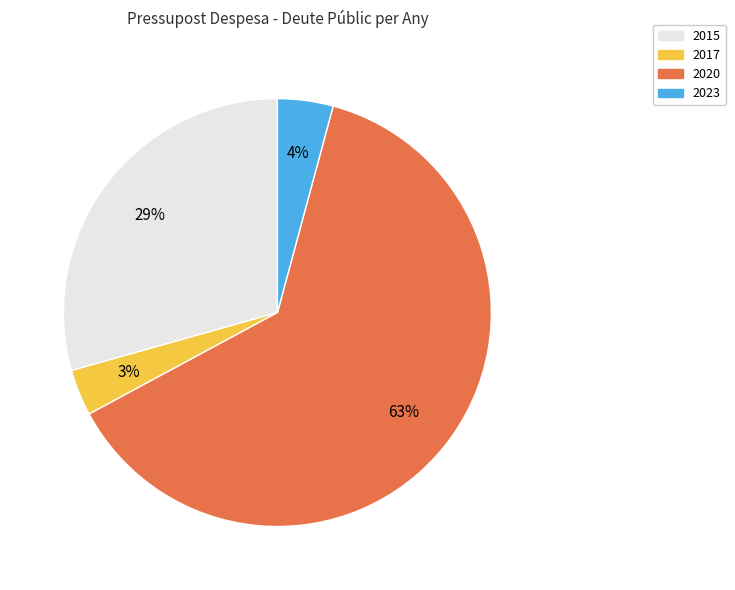

To the nearest percent, what is the average slice percentage?

25%